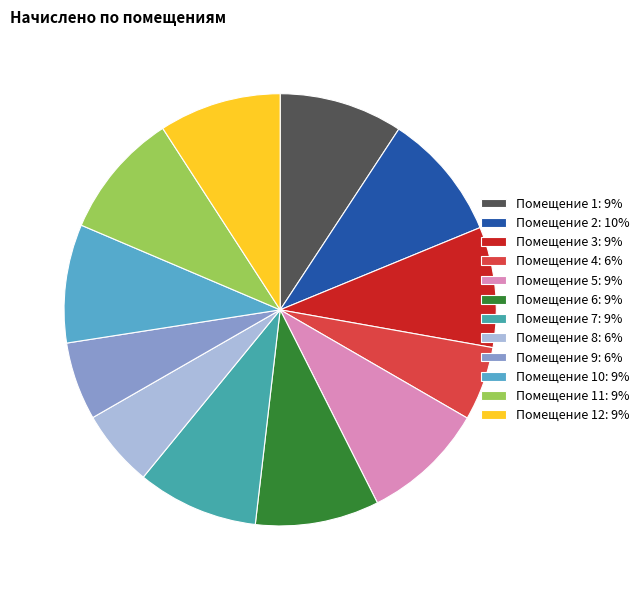

How many slices are in this pie chart?

12